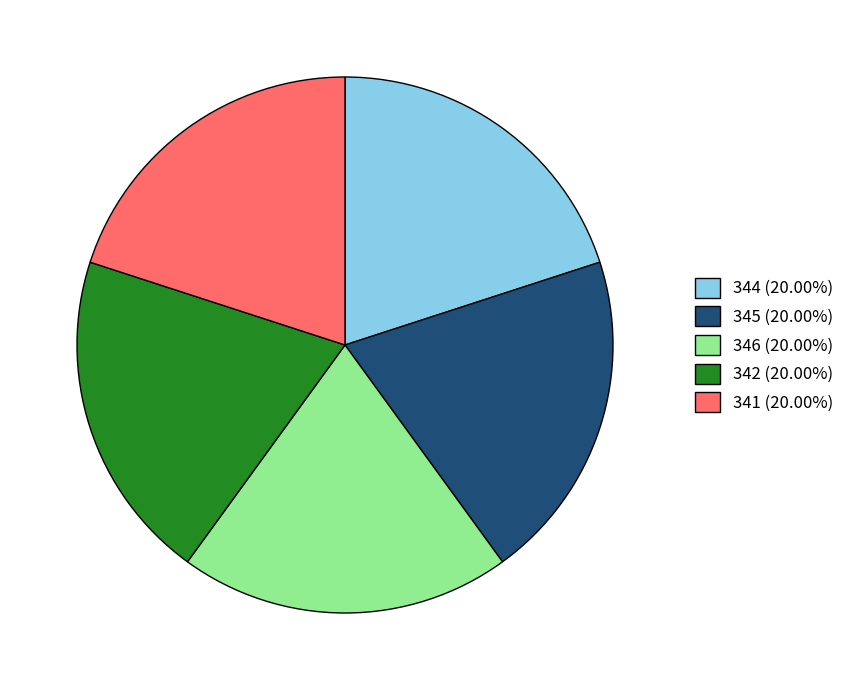

Combined, do 342 (20.00%) and 345 (20.00%) account for over 50%?

No